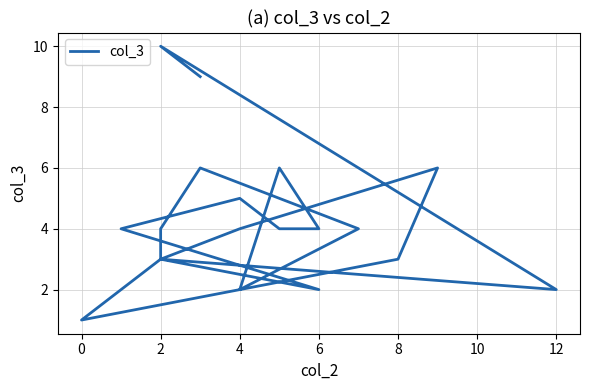

True or false: the data shows 8 at 16.

False